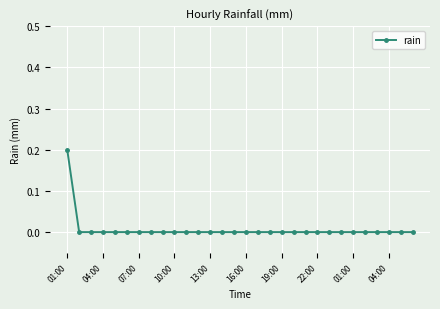

How many lines are shown in the chart?

1